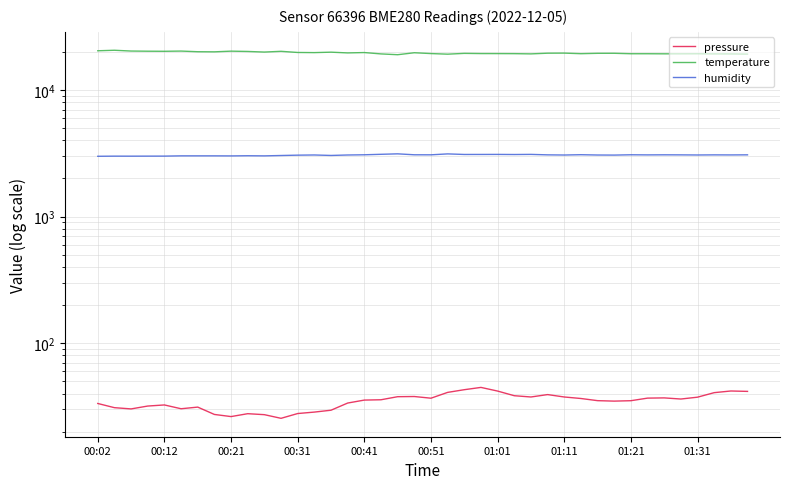

List the labels in order of temperature value, smallest first.

18, 21, 39, 38, 17, 37, 26, 34, 35, 36, 32, 33, 29, 25, 24, 20, 23, 22, 30, 31, 27, 28, 15, 19, 13, 16, 12, 14, 10, 01:11, 01:01, 01:31, 11, 00:41, 00:31, 01:21, 00:51, 00:21, 00:02, 00:12